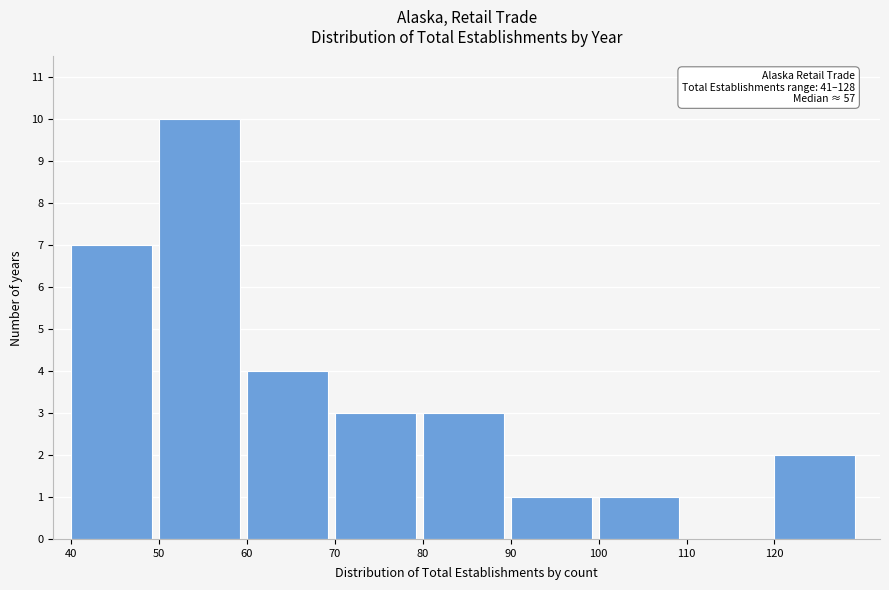

Over which range of the x-axis is the bar tallest?

50 to 60